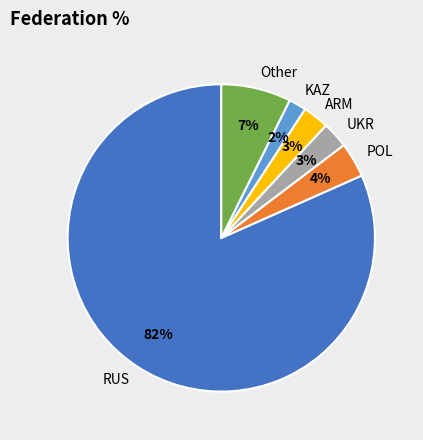

Do UKR and RUS together represent more than half of the pie?

Yes